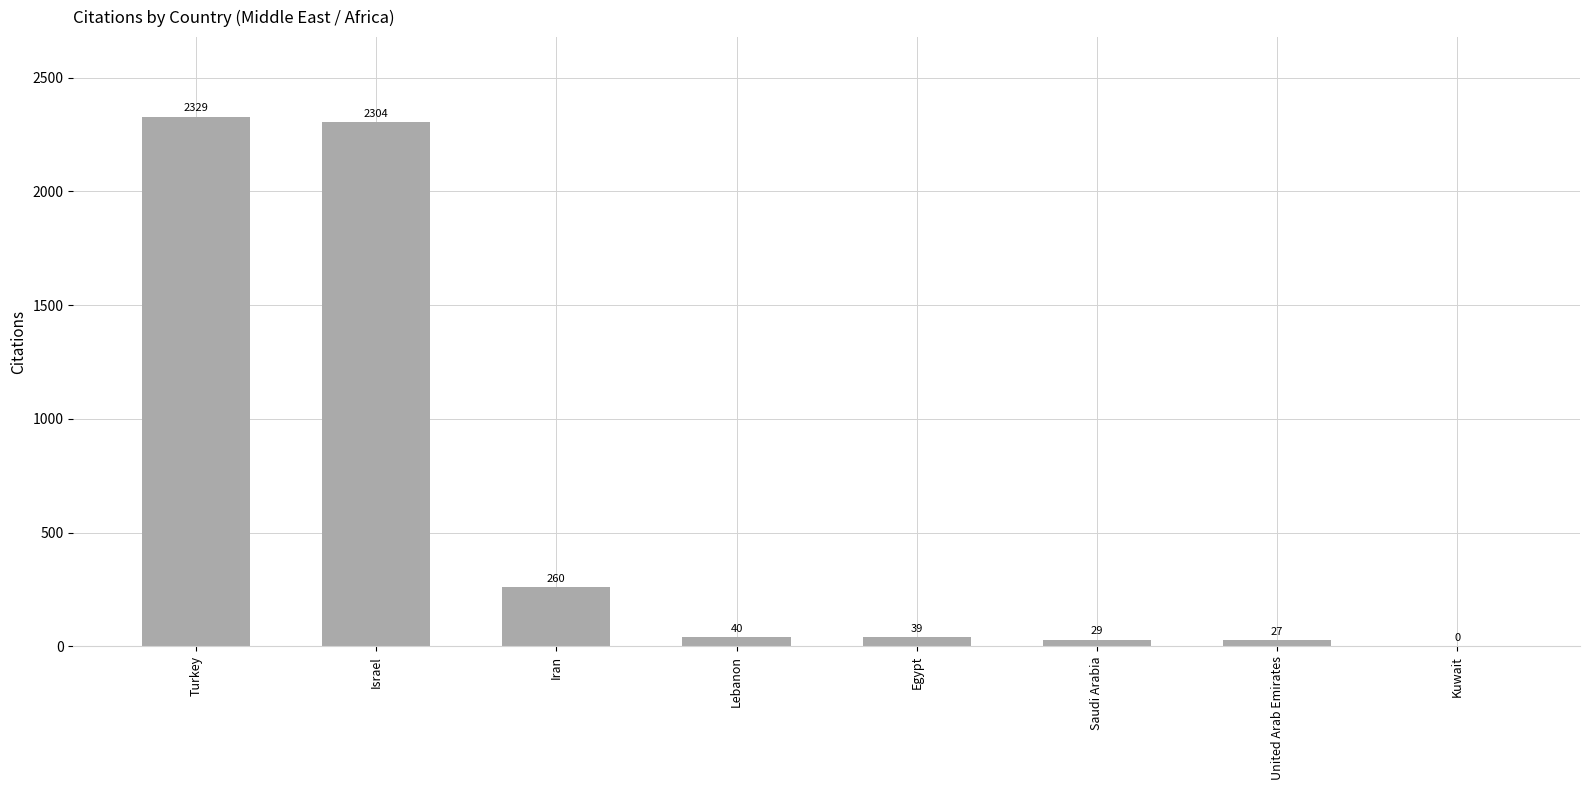

What is the change in value from Israel to Kuwait?

-2304